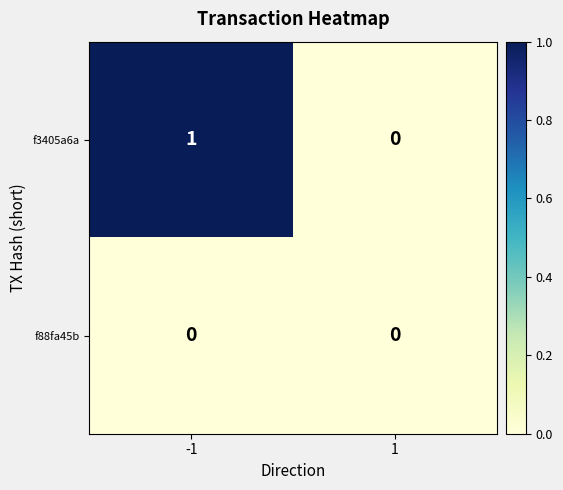

Is it true that f3405a6a equals -1 at 1?

False